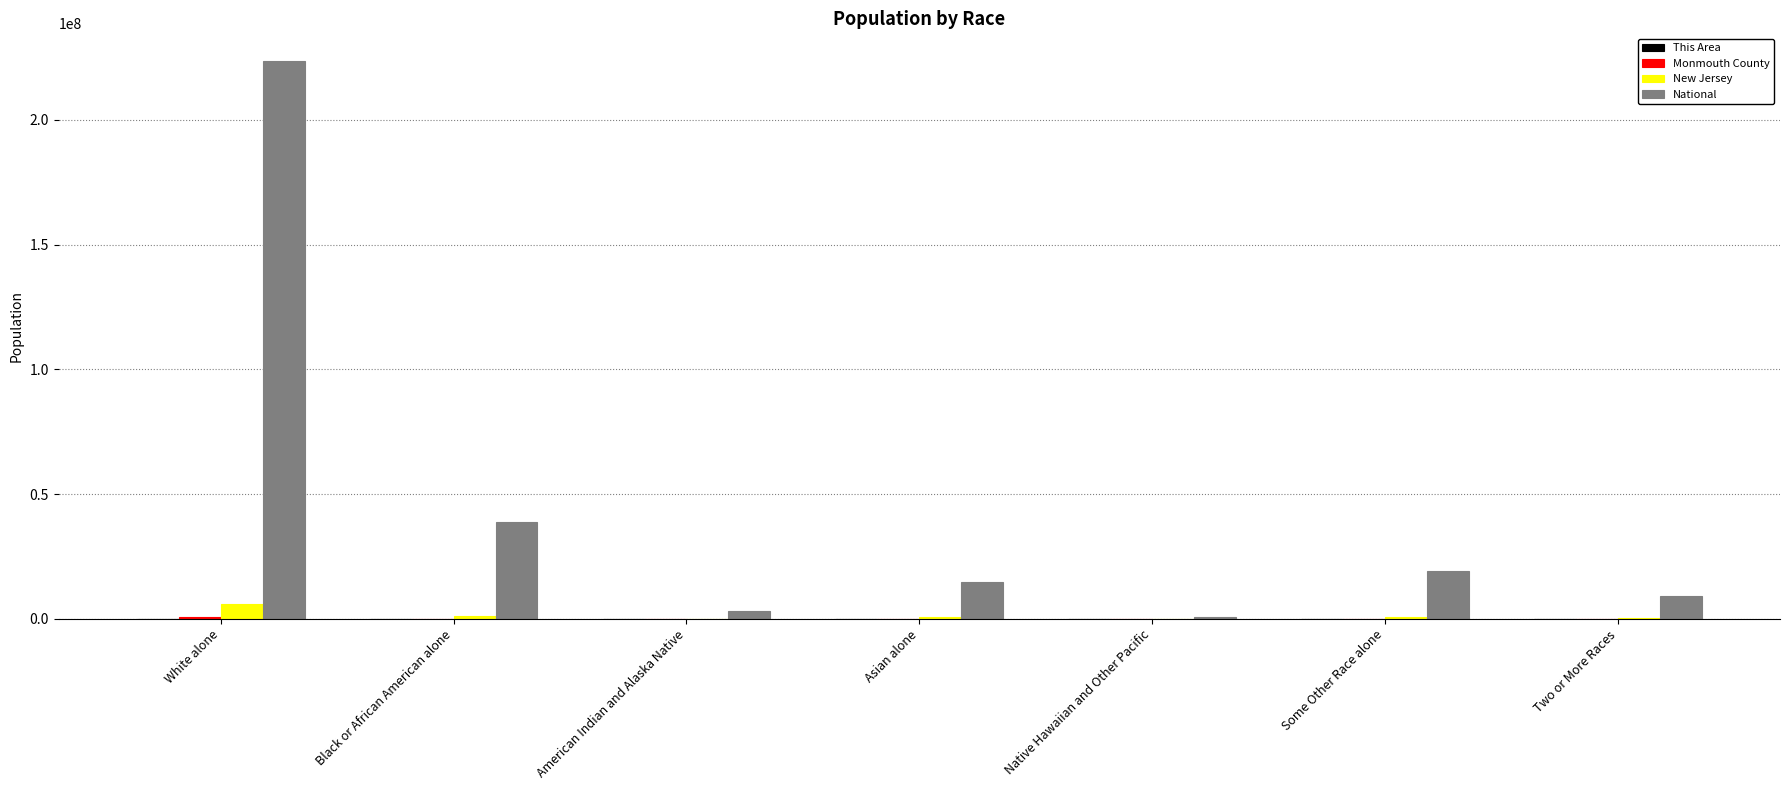

How many data points does each series have?

7